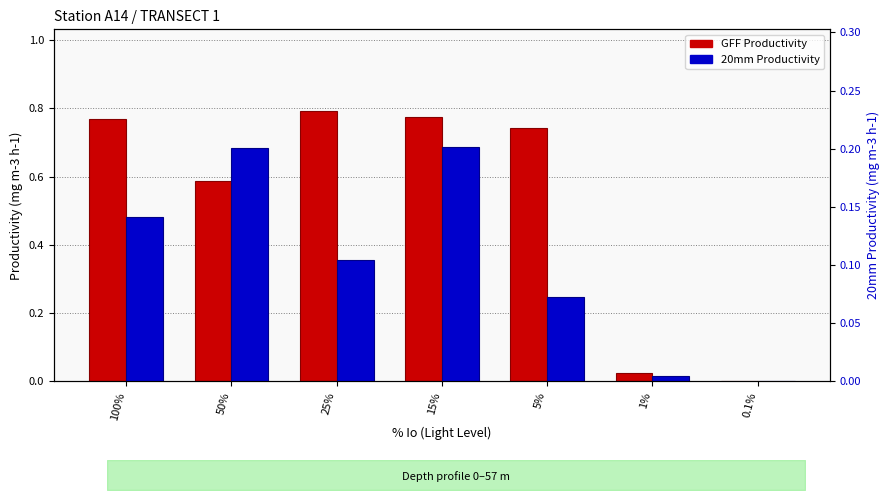

What is the sum of all GFF Productivity values?

3.7